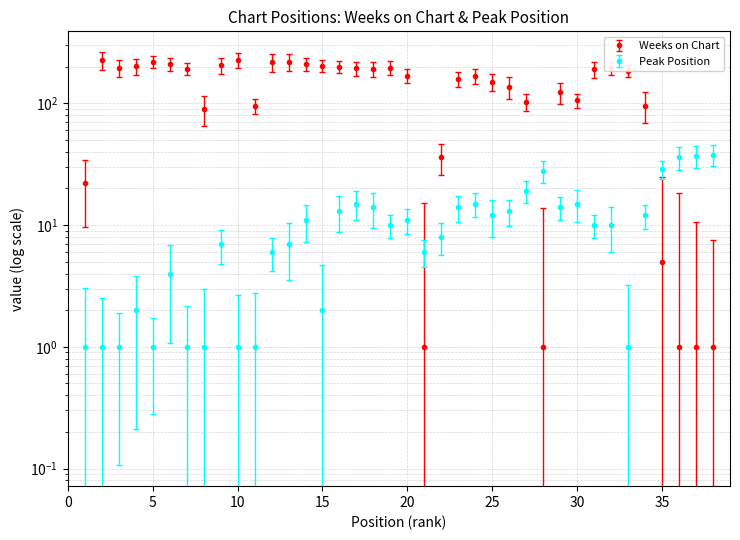

List the series in order of their overall mean, highest first.

Weeks on Chart, Peak Position